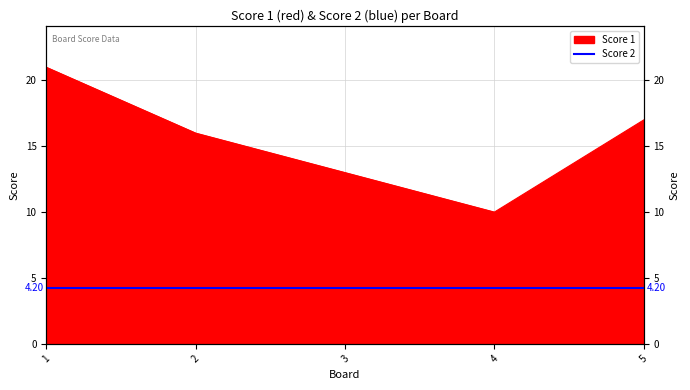

Between 3 and 5, which is larger?

5